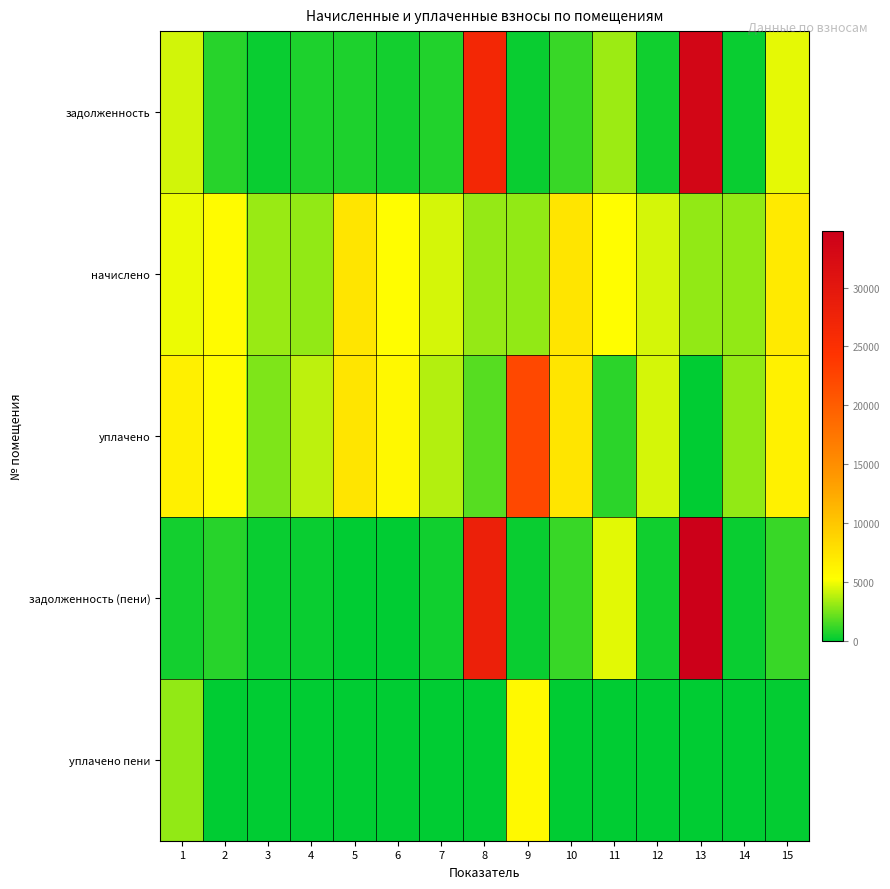

What is the greatest value displayed?

34791.4